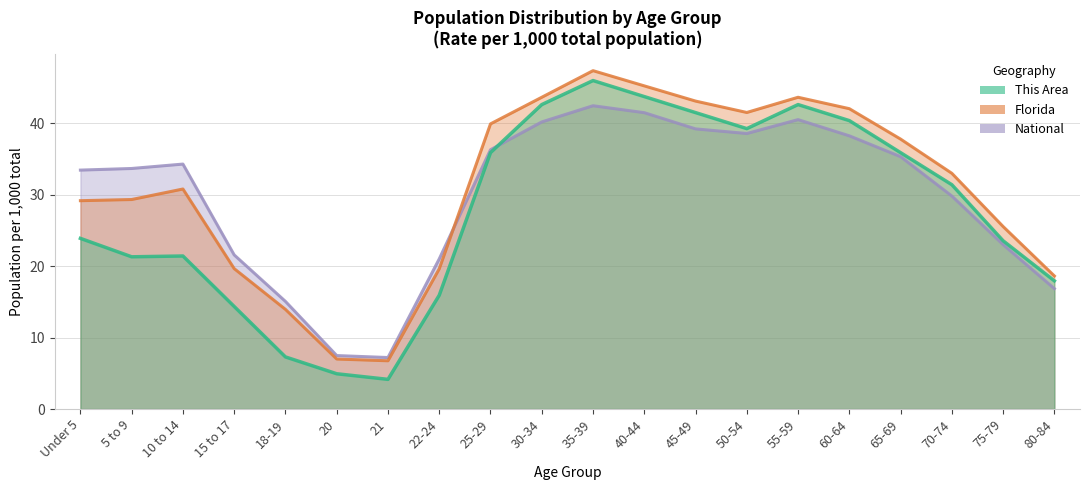

Which series ends up on top after the final intersection of This Area and National?

This Area